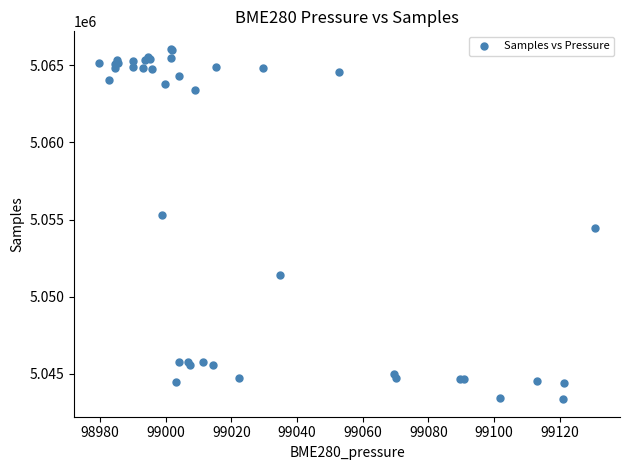

What Y value in the scatter plot is closest to 5054712?

5054437